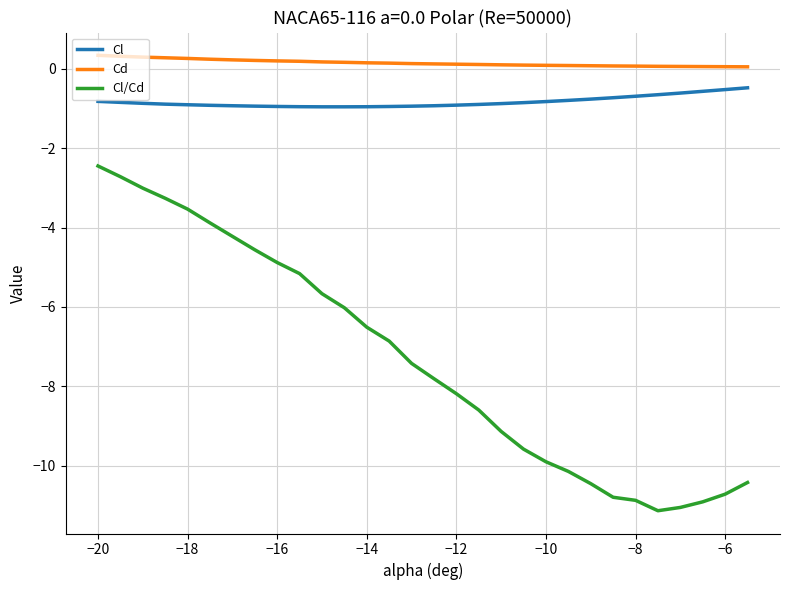

What is the sum of all Cl/Cd values?

-219.9